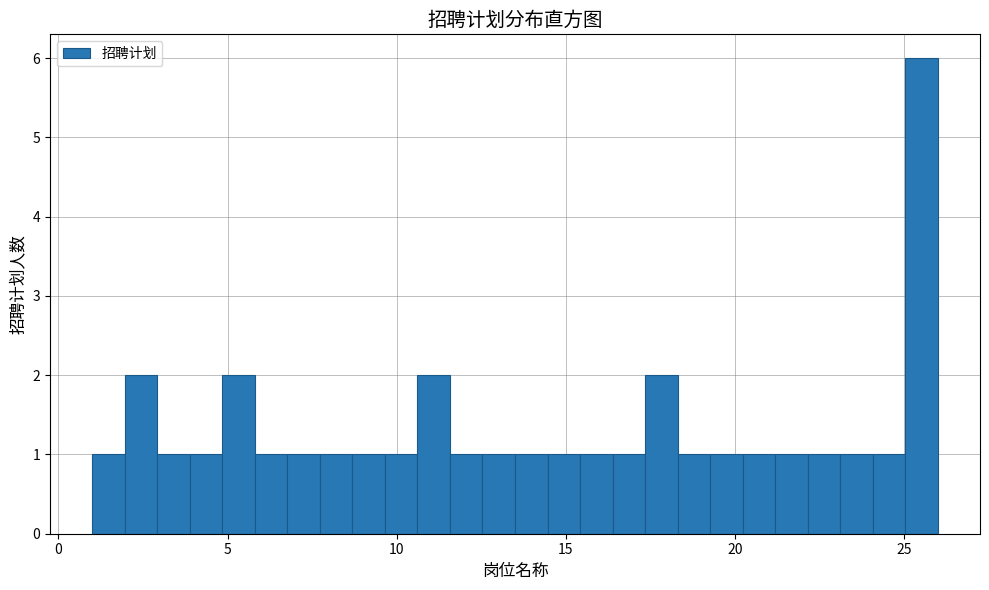

Read against the x-axis, roughly where is the centre of the tallest bar?

25.5